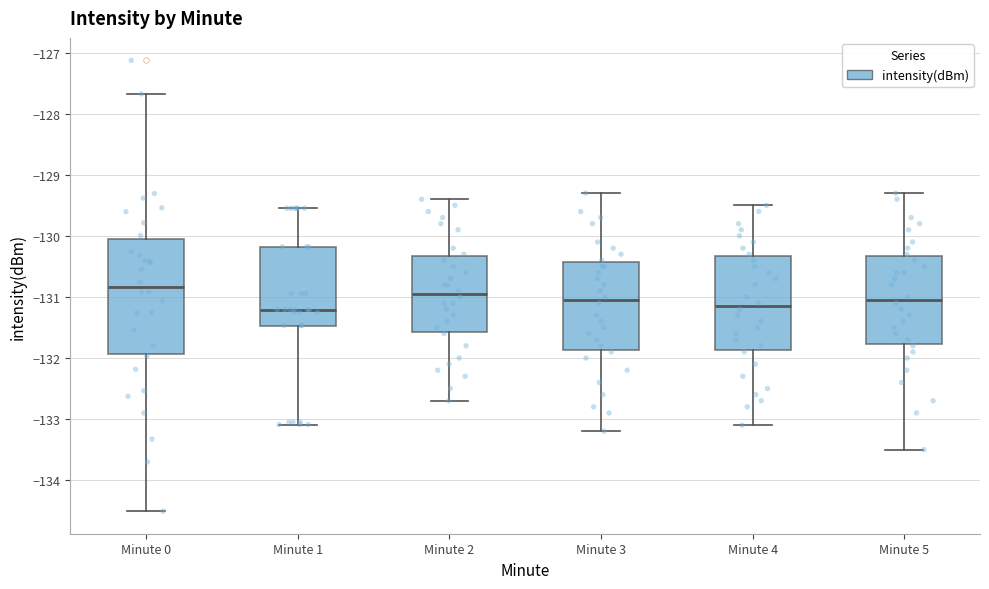

Reading left to right, read every box against the y-axis: the position of its median line, the range the box covers, and the ends of its whiskers. The values are not printed on the chart, so give them approximately, as read against the axis.

Minute 0: median -130.8, box -131.9 to -130.1, whiskers -134.5 to -127.7
Minute 1: median -131.2, box -131.5 to -130.2, whiskers -133.1 to -129.5
Minute 2: median -130.9, box -131.6 to -130.3, whiskers -132.7 to -129.4
Minute 3: median -131.0, box -131.9 to -130.4, whiskers -133.2 to -129.3
Minute 4: median -131.1, box -131.9 to -130.3, whiskers -133.1 to -129.5
Minute 5: median -131.0, box -131.8 to -130.3, whiskers -133.5 to -129.3